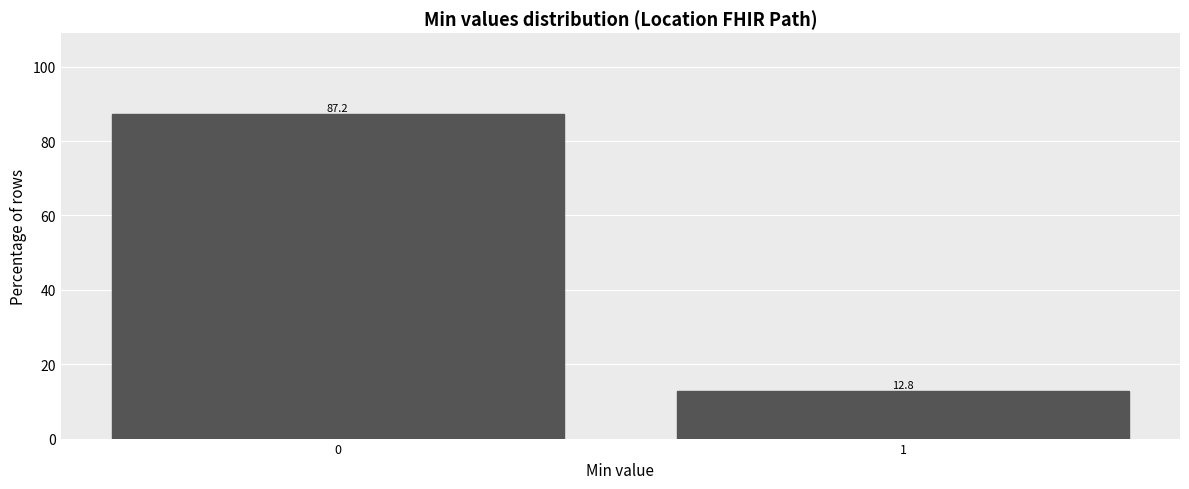

Reading left to right, transcribe all the data shown in this chart.

87.2	12.8